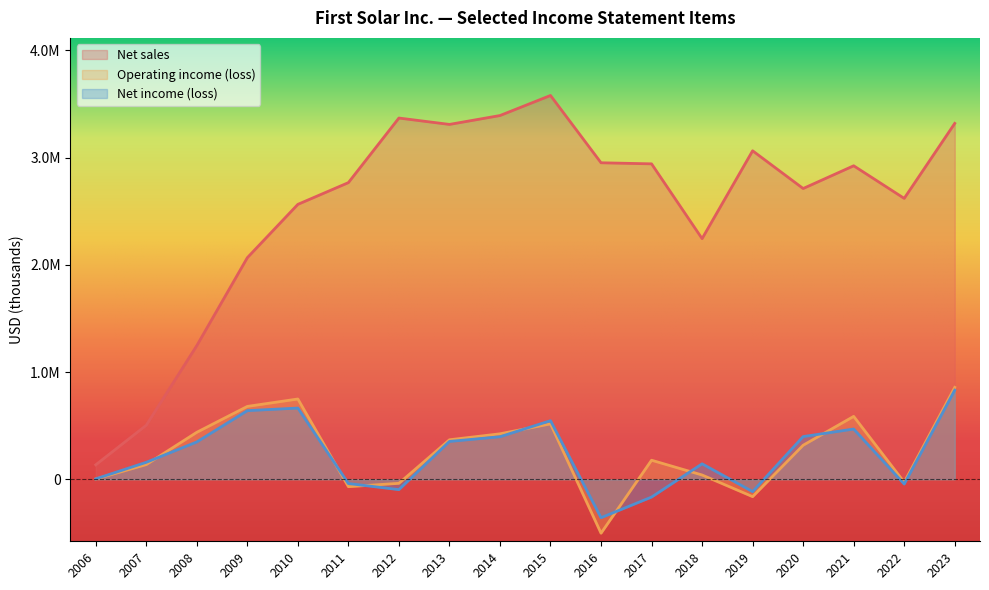

Count the number of categories in the chart.

18